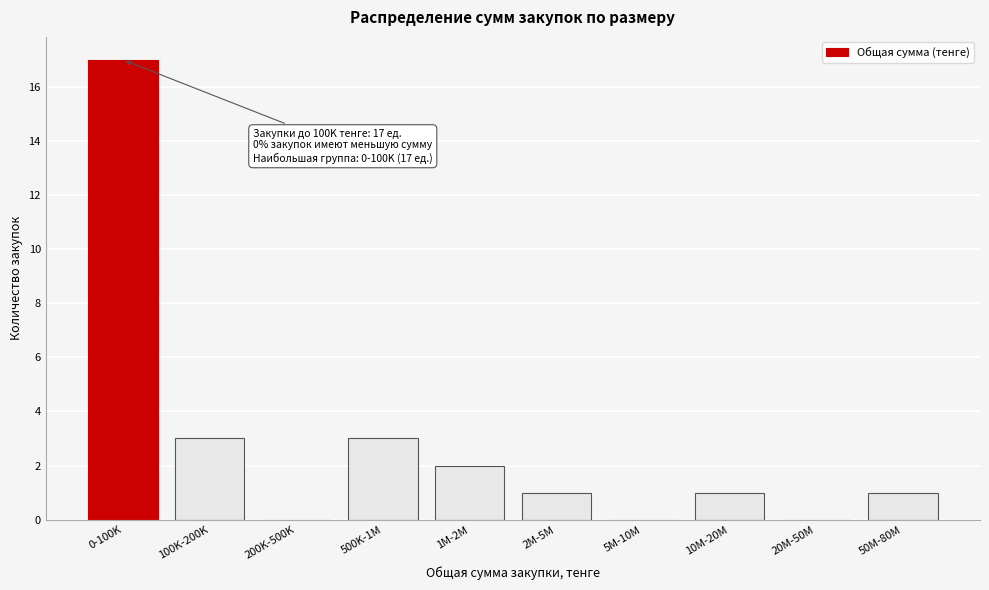

Reading right to left, transcribe all the data shown in this chart.

50M-80M=1	20M-50M=0	10M-20M=1	5M-10M=0	2M-5M=1	1M-2M=2	500K-1M=3	200K-500K=0	100K-200K=3	0-100K=17